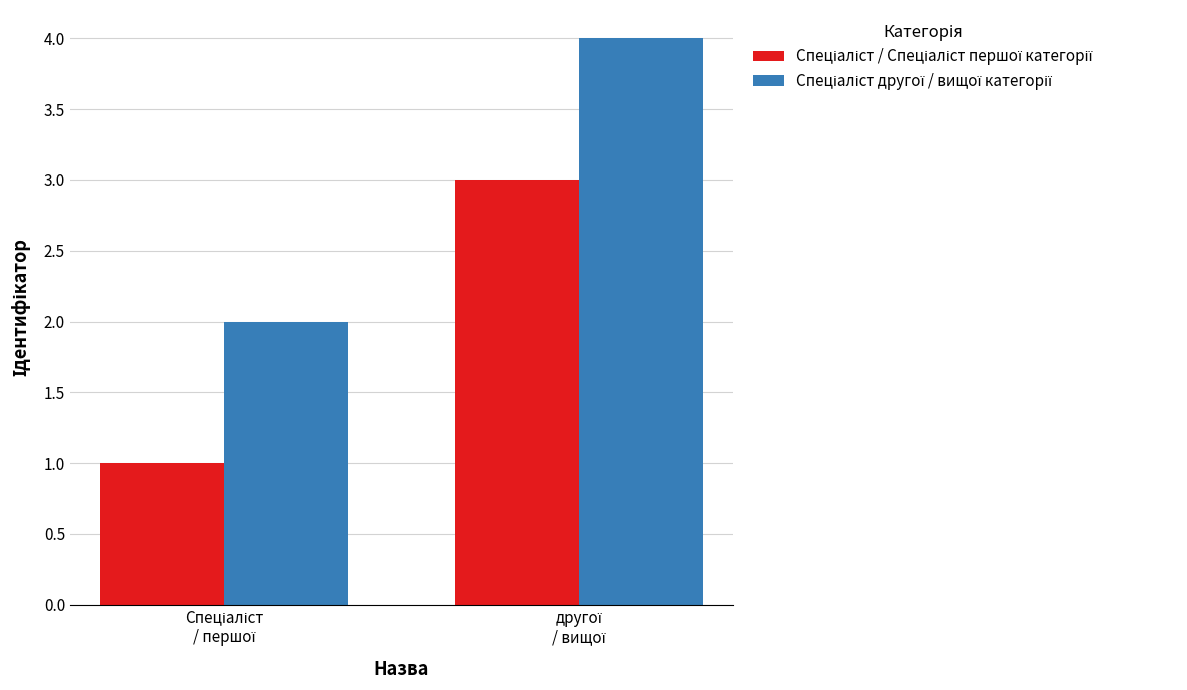

How many series are shown in this chart?

2